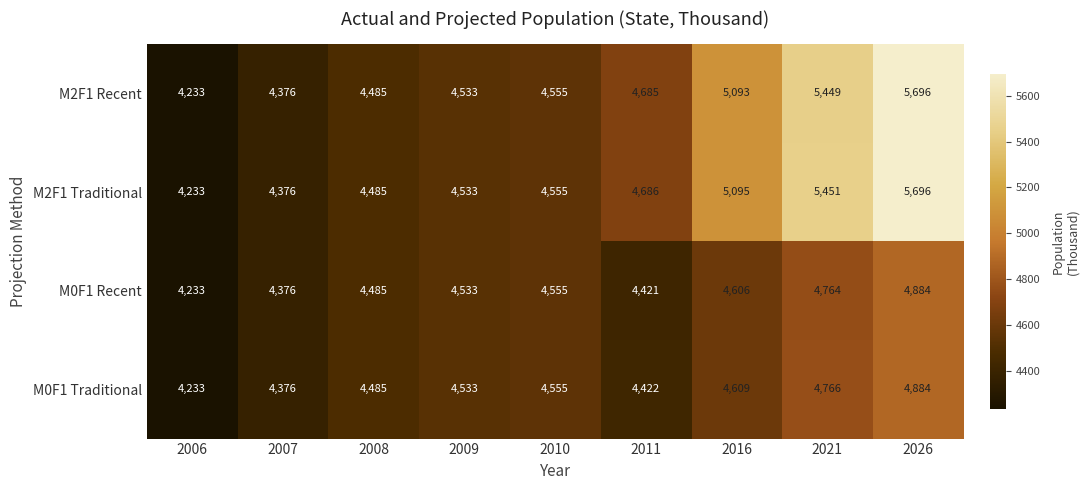

At which category is the sum across all series the highest?

2026